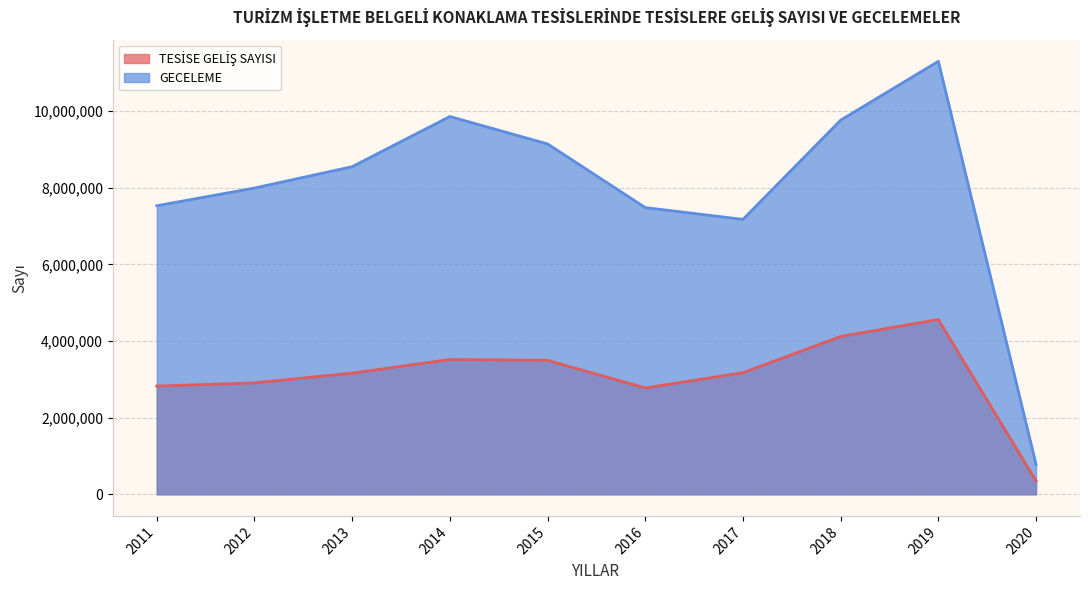

True or false: TESİSE GELİŞ SAYISI and GECELEME intersect in this chart.

False